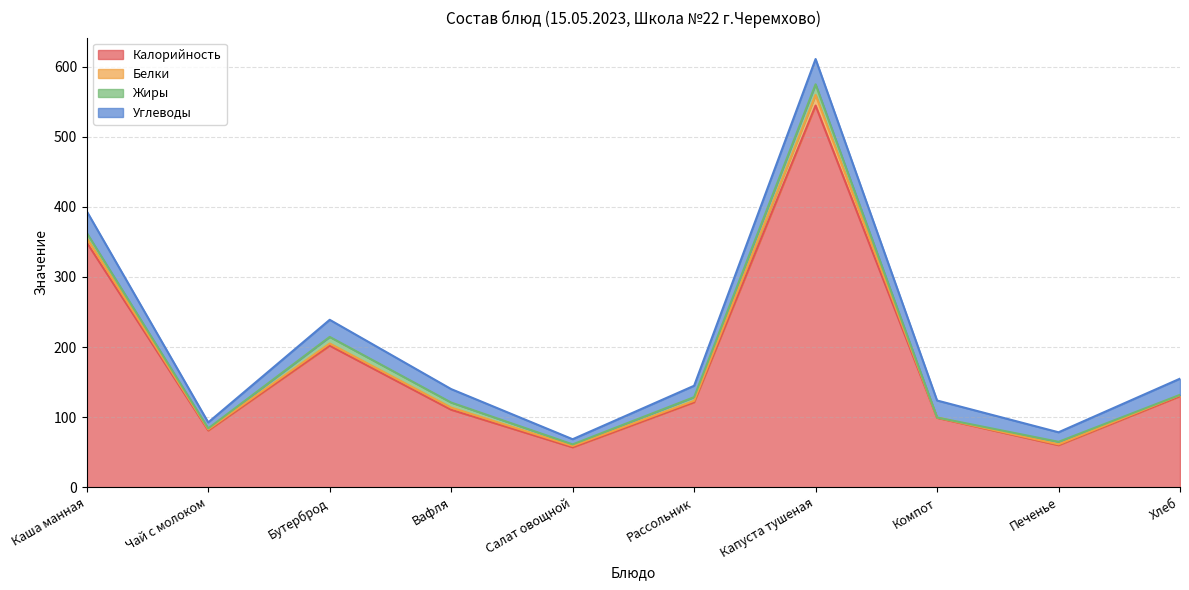

What is the difference between the Жиры values at Каша манная and Салат овощной?

5.2